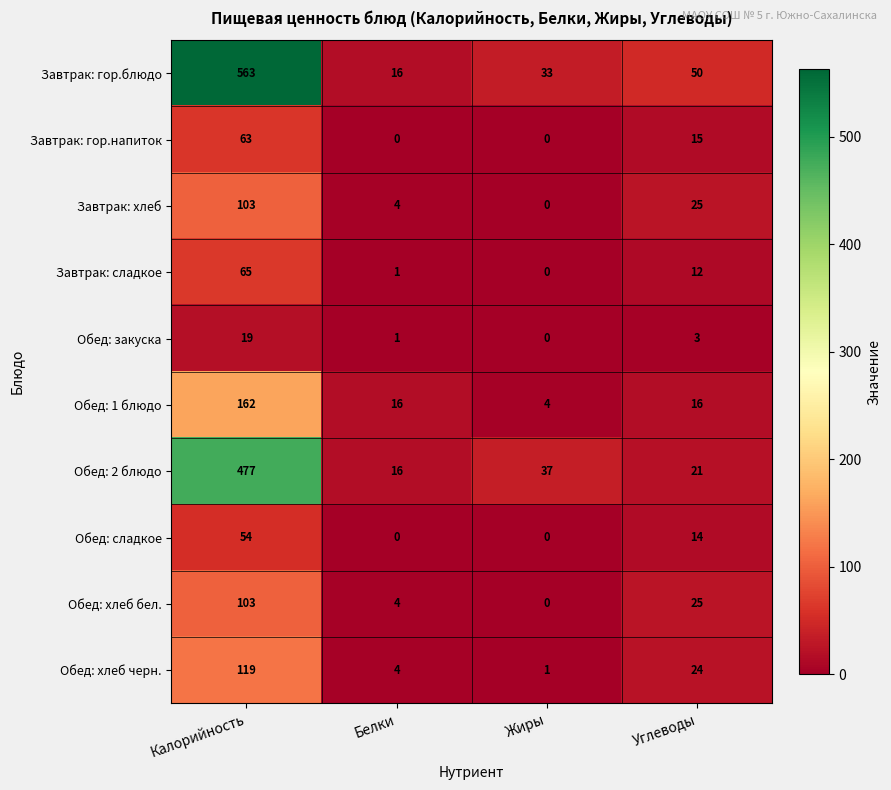

What is the difference between the highest and lowest values at Углеводы?

47